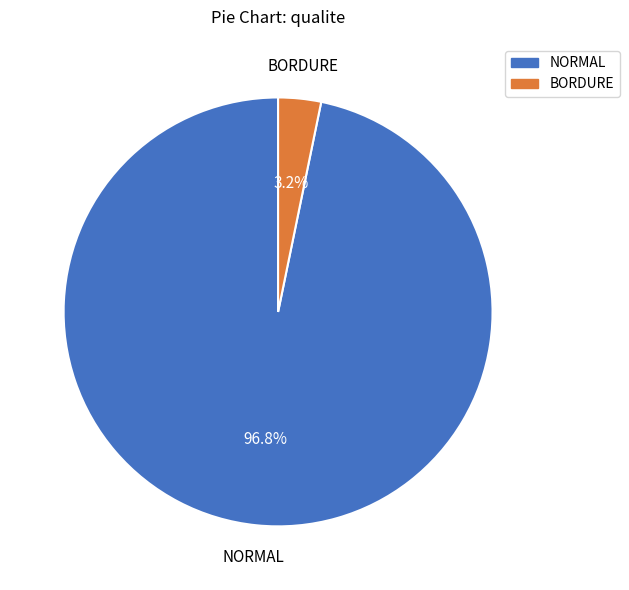

Which has a higher value, BORDURE or NORMAL?

NORMAL